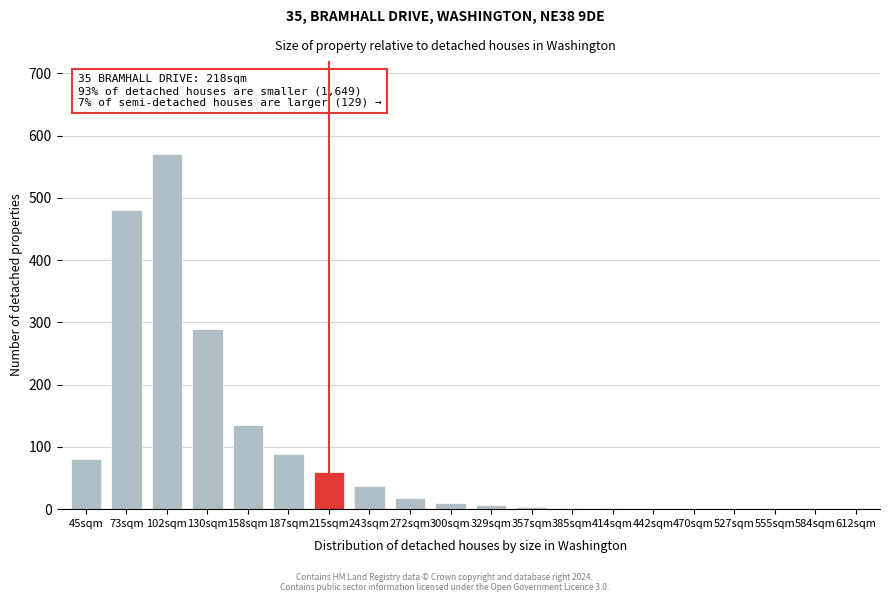

What is the greatest value displayed?

570